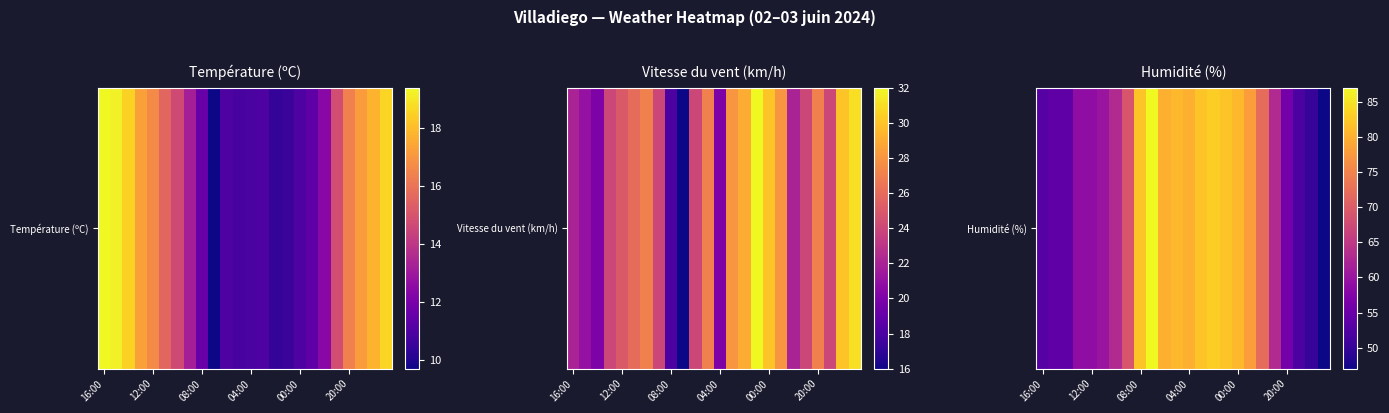

The chart shows a value of 18 at 20:00. True or false?

False